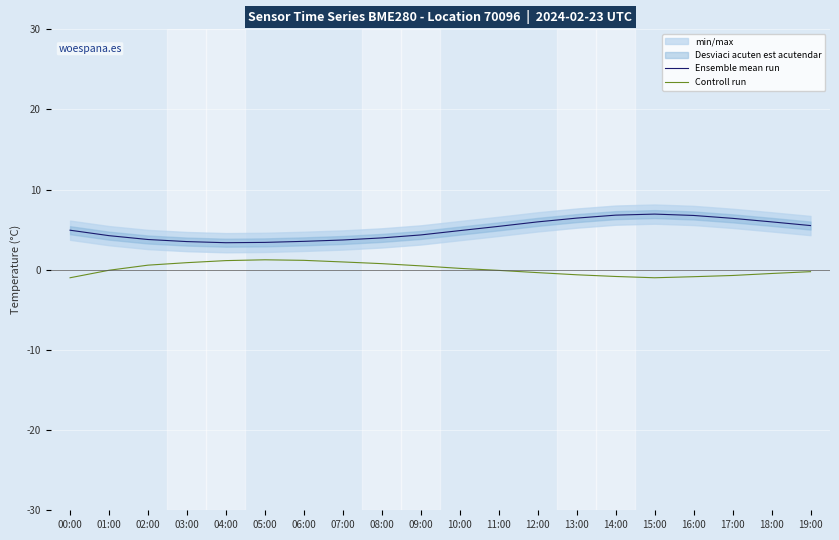

Reading left to right, transcribe all the data shown in this chart.

Ensemble mean run: 4.9	4.3	3.8	3.5	3.4	3.4	3.5	3.7	4.0	4.3	4.9	5.4	6.0	6.5	6.8	7.0	6.8	6.4	6.0	5.5
Controll run: -1.0	-0.1	0.6	0.9	1.1	1.2	1.2	1.0	0.8	0.5	0.2	-0.1	-0.4	-0.6	-0.8	-1.0	-0.9	-0.7	-0.5	-0.2